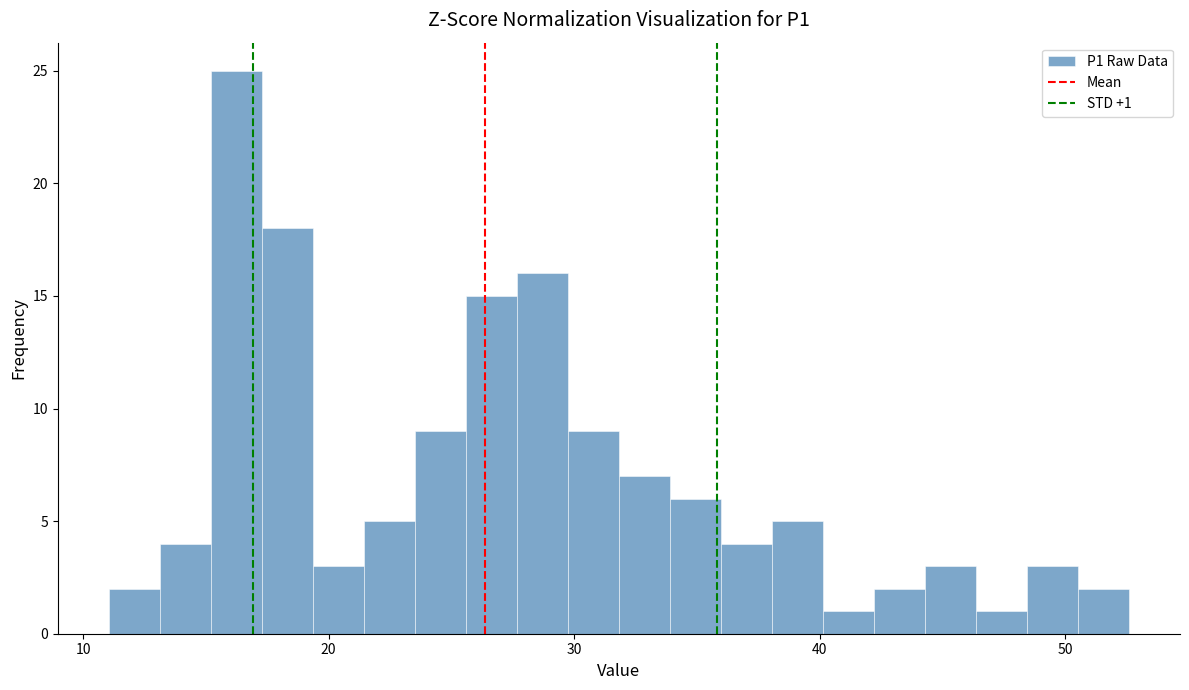

Around what value on the x-axis is the tallest bar? Give the approximate position of its centre, as read against the axis.

16